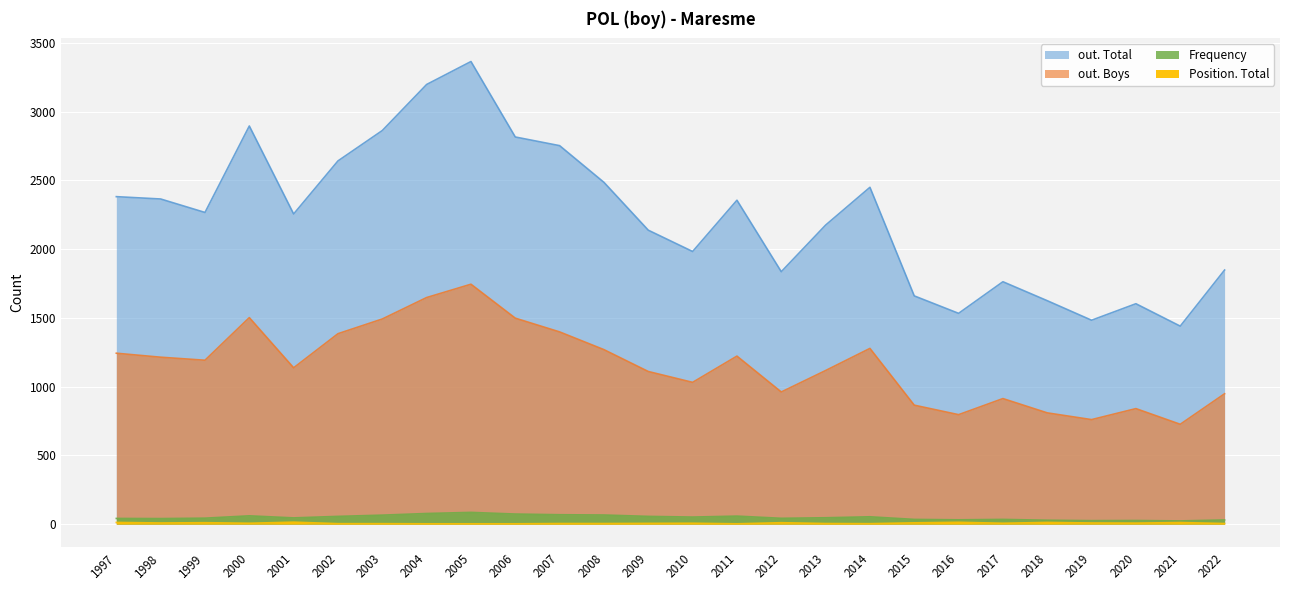

The out. Total series shows 923 at 2016. True or false?

False